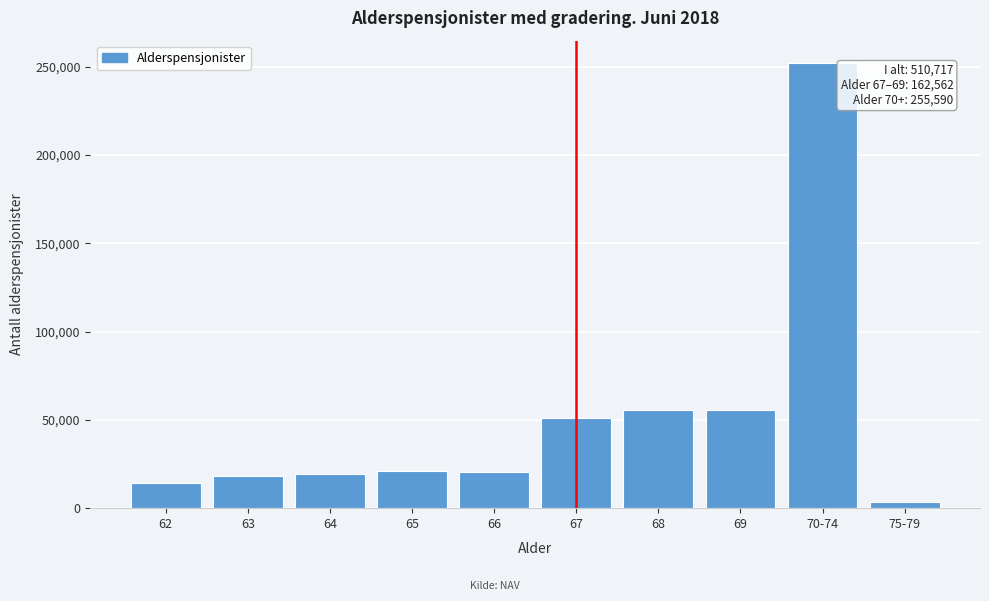

Approximately how many times larger is the value at 66 compared to 65?

1.0